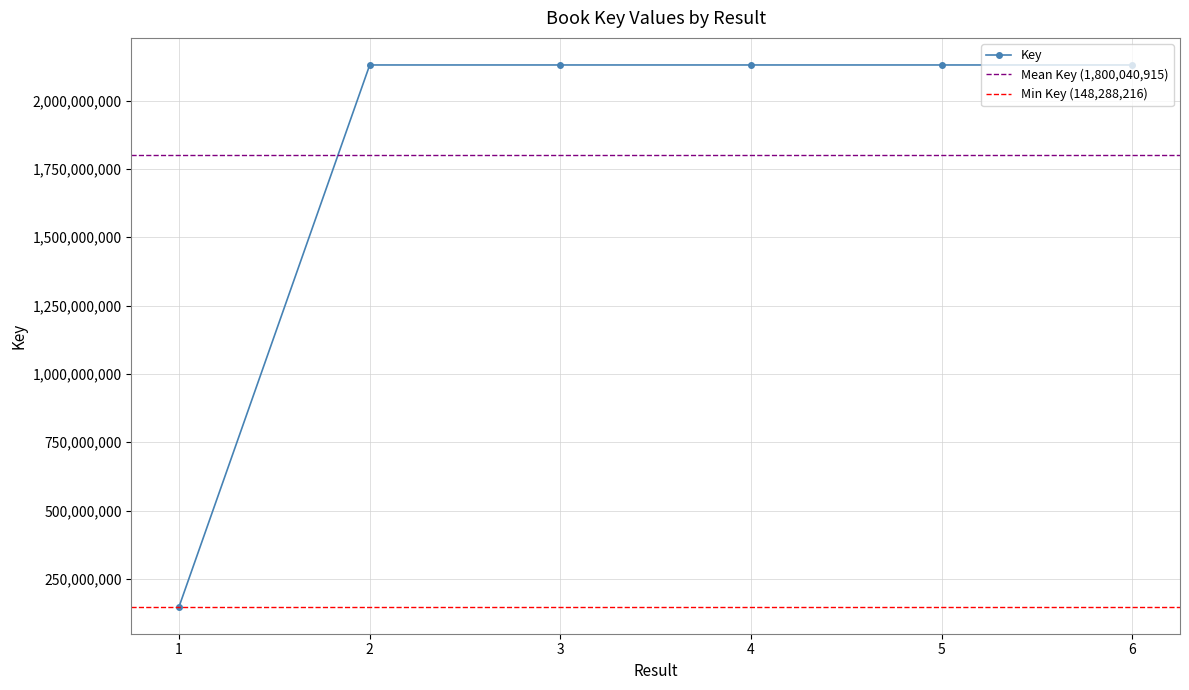

What is the value of the 1st point from the left?

148288216